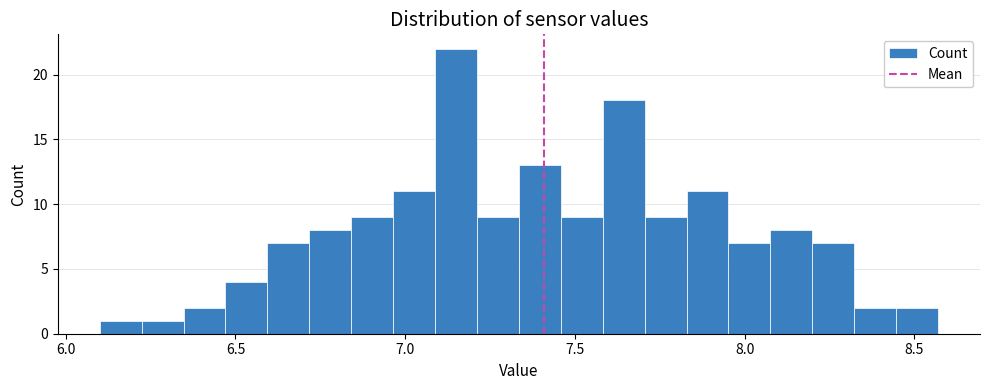

Read against the x-axis, roughly where is the centre of the tallest bar?

7.15